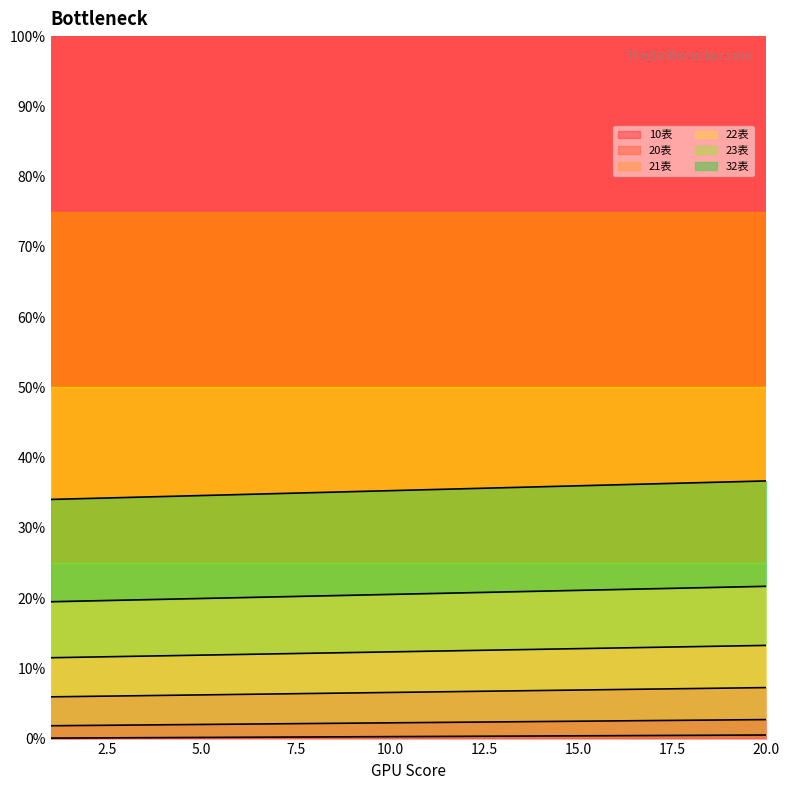

List the labels in order of 23表 value, smallest first.

1, 2, 3, 4, 5, 6, 7, 8, 9, 10, 11, 12, 13, 14, 15, 16, 17, 18, 19, 20